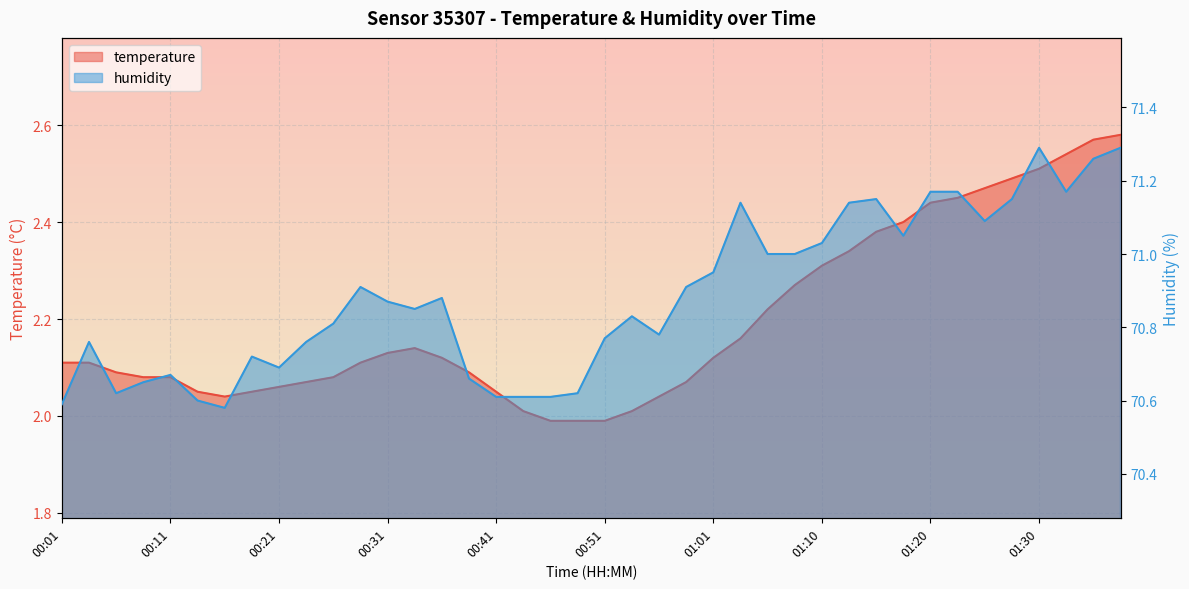

What is the label of the 35th point from the left?

01:25